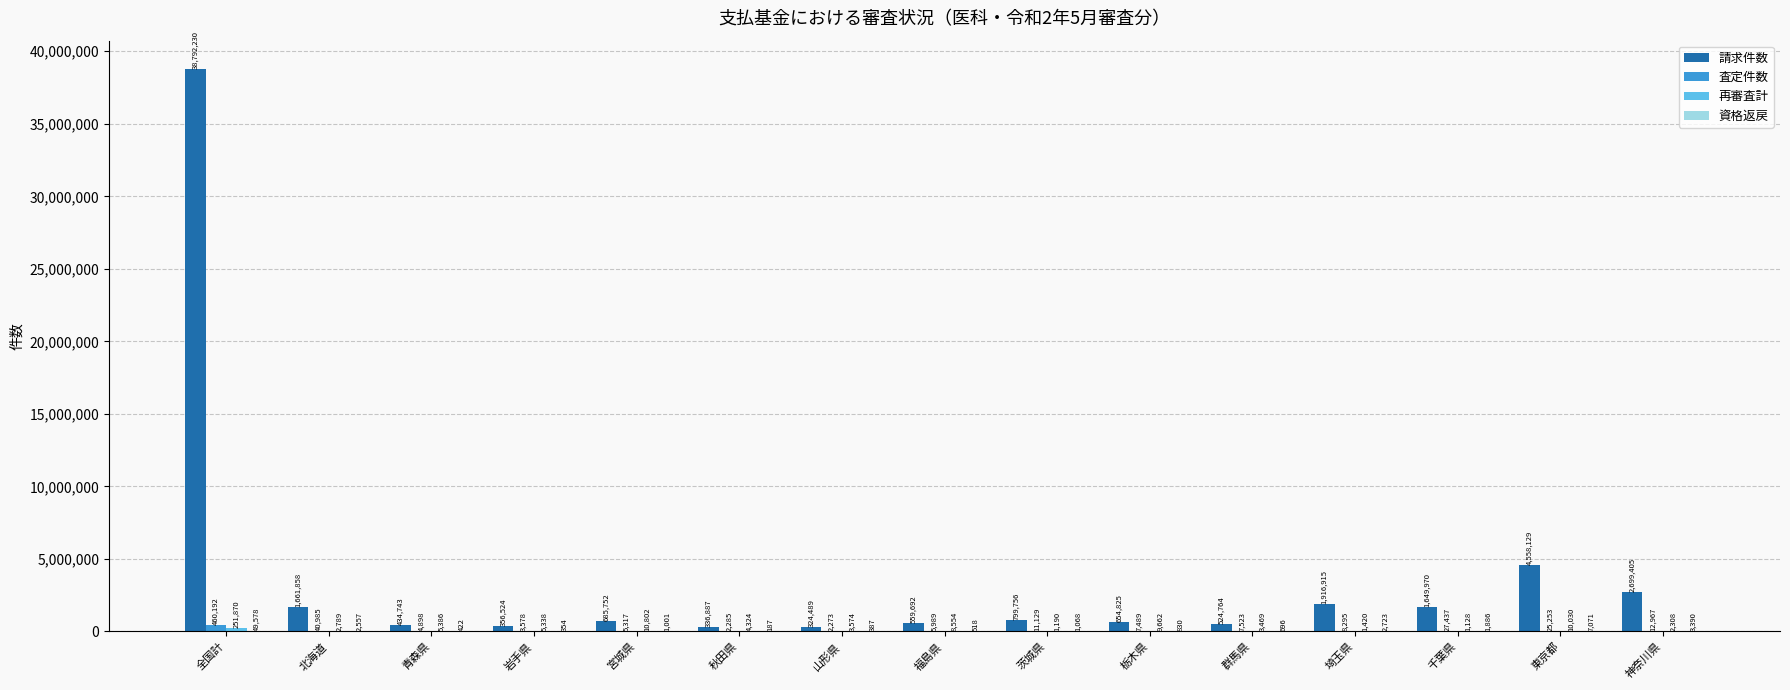

What is the maximum value shown in the chart?

38792230